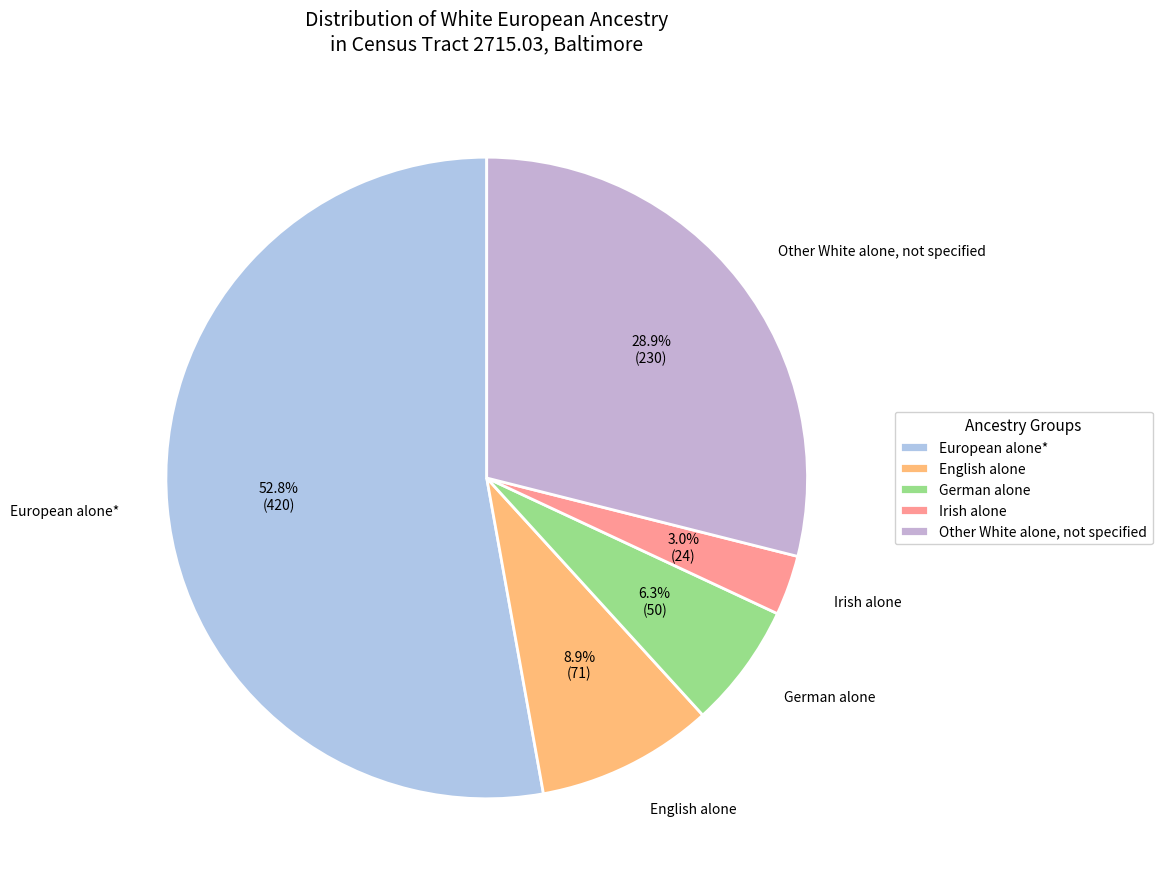

Which category has the smallest portion of the pie?

Irish alone